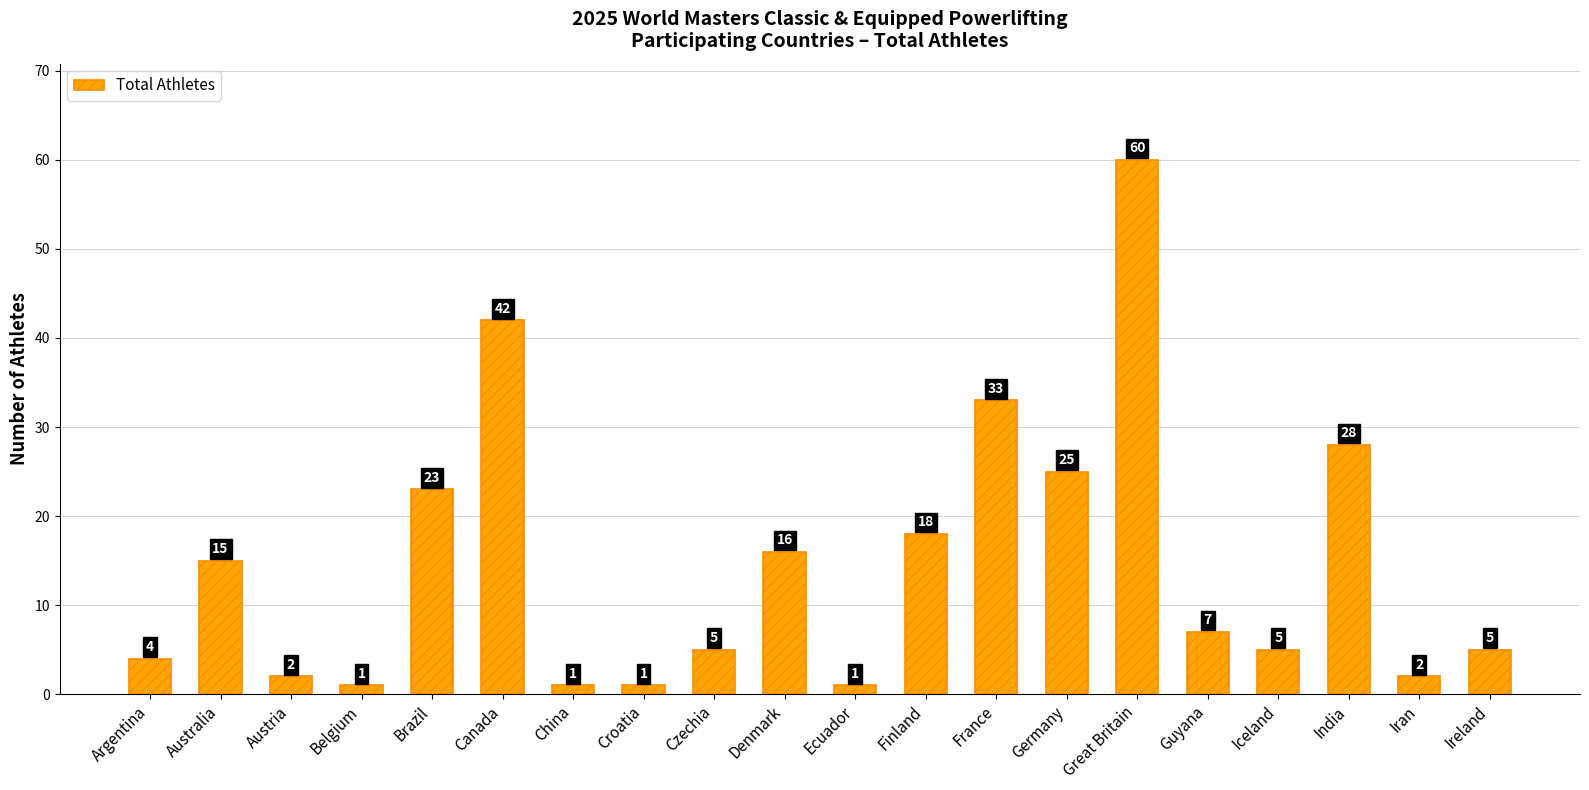

What is the maximum value shown in the chart?

60